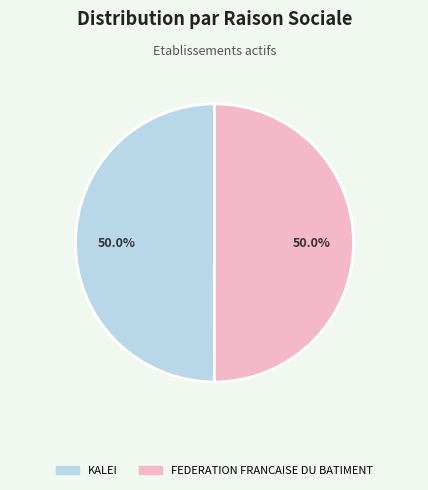

Combined, do FEDERATION FRANCAISE DU BATIMENT and KALEI account for over 50%?

Yes